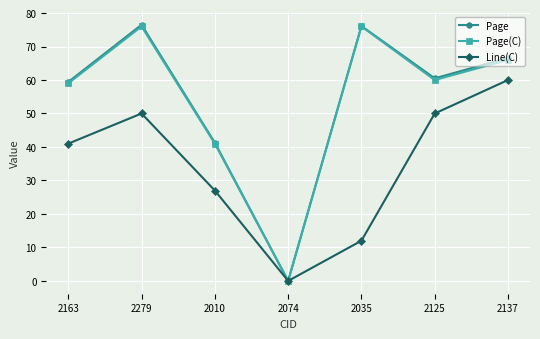

The Line(C) series shows 65.2 at 2163. True or false?

False